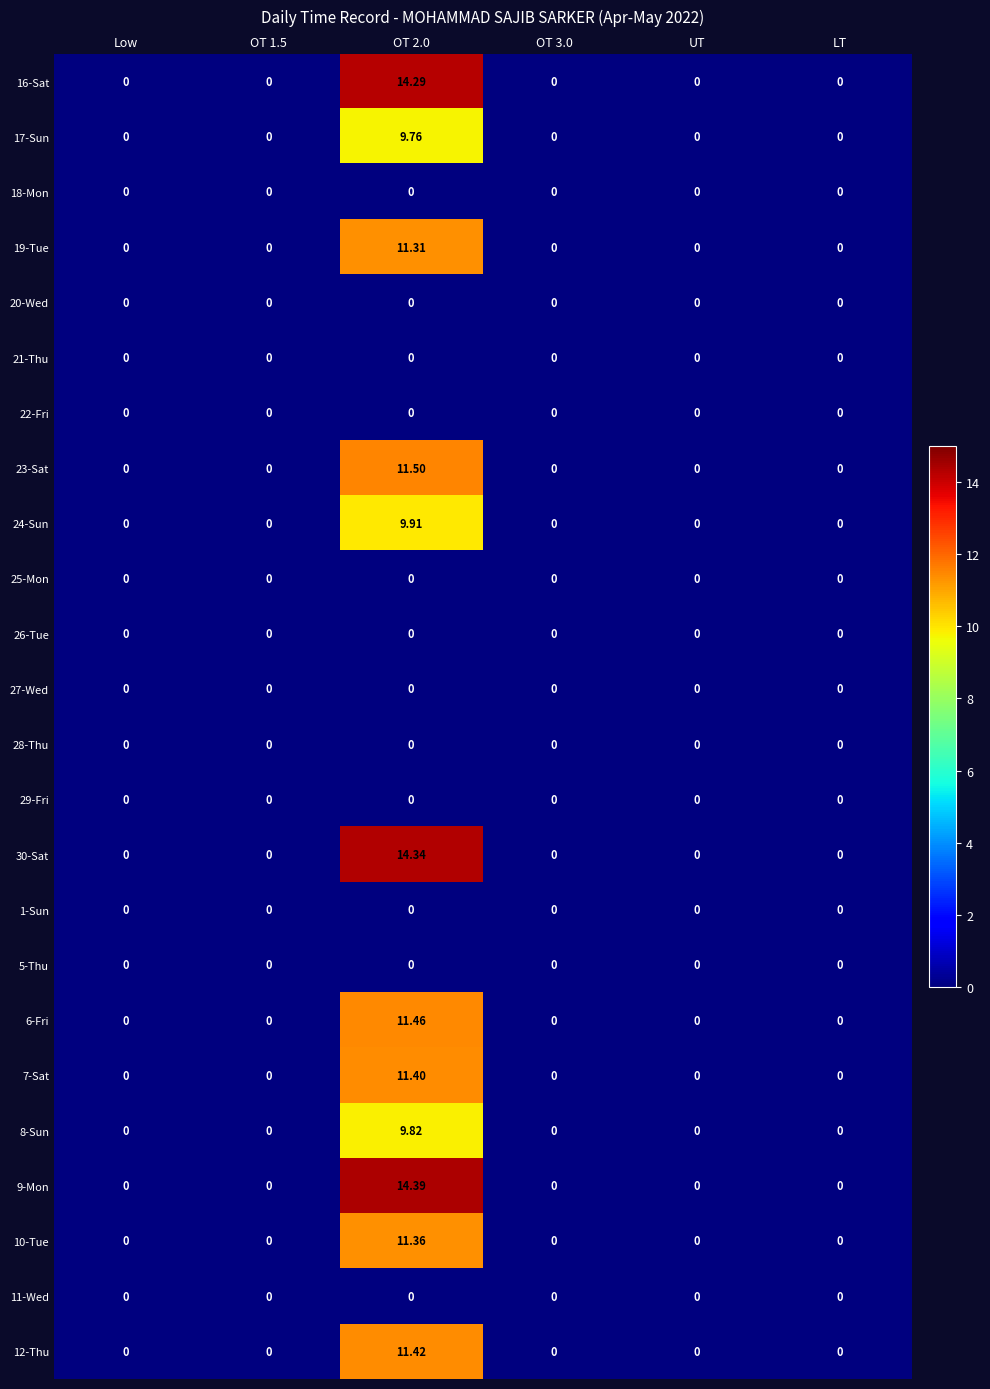

Count the number of data series in this chart.

24